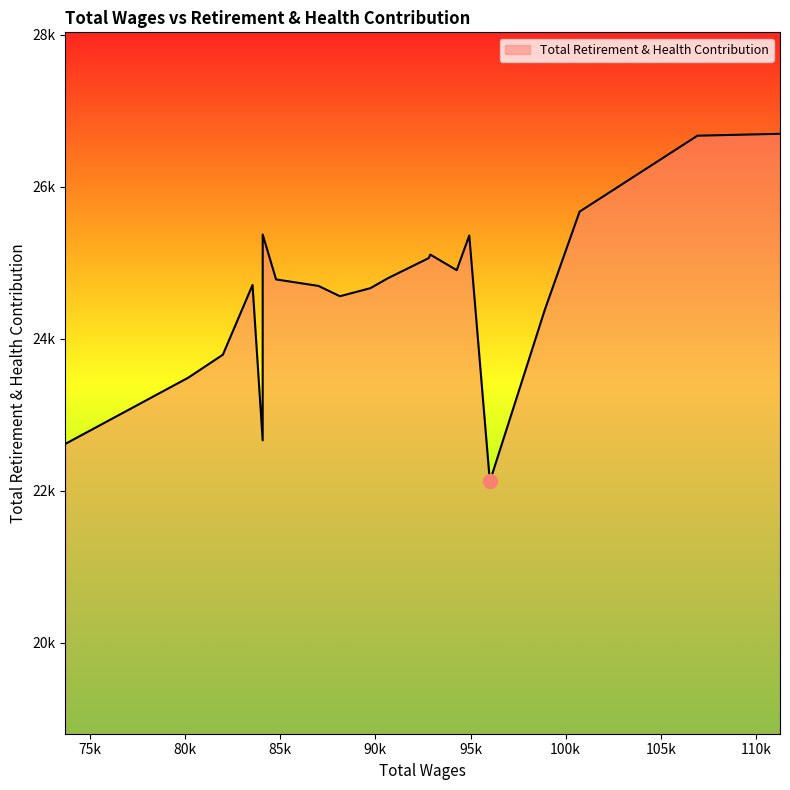

Does the chart display data point markers on the line(s)?

No